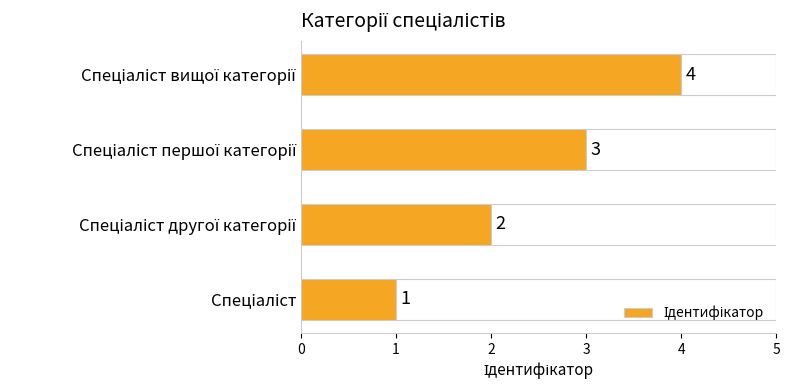

How many values are between 2 and 4?

3